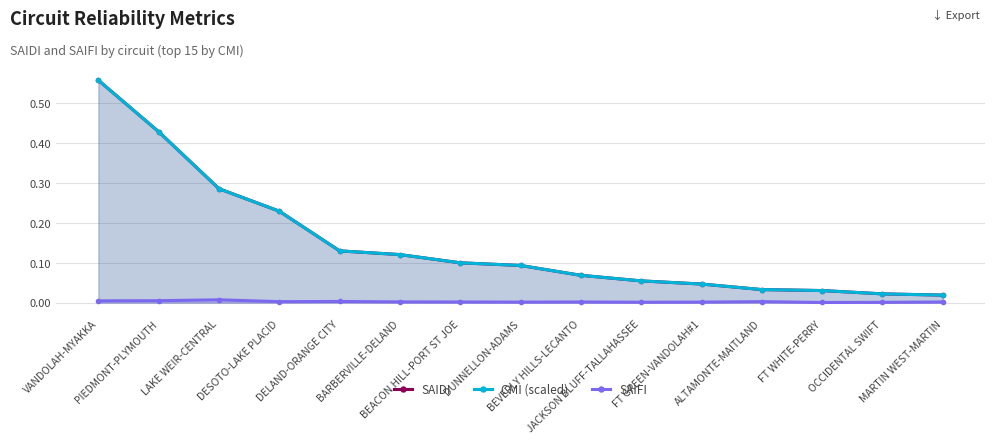

Reading right to left, list all the values displayed in this chart.

SAIDI: MARTIN WEST-MARTIN=0.0	OCCIDENTAL SWIFT=0.0	FT WHITE-PERRY=0.0	ALTAMONTE-MAITLAND=0.0	FT GREEN-VANDOLAH#1=0.0	JACKSON BLUFF-TALLAHASSEE=0.1	BEVERLY HILLS-LECANTO=0.1	DUNNELLON-ADAMS=0.1	BEACON HILL-PORT ST JOE=0.1	BARBERVILLE-DELAND=0.1	DELAND-ORANGE CITY=0.1	DESOTO-LAKE PLACID=0.2	LAKE WEIR-CENTRAL=0.3	PIEDMONT-PLYMOUTH=0.4	VANDOLAH-MYAKKA=0.6
CMI (scaled): MARTIN WEST-MARTIN=0.0	OCCIDENTAL SWIFT=0.0	FT WHITE-PERRY=0.0	ALTAMONTE-MAITLAND=0.0	FT GREEN-VANDOLAH#1=0.0	JACKSON BLUFF-TALLAHASSEE=0.1	BEVERLY HILLS-LECANTO=0.1	DUNNELLON-ADAMS=0.1	BEACON HILL-PORT ST JOE=0.1	BARBERVILLE-DELAND=0.1	DELAND-ORANGE CITY=0.1	DESOTO-LAKE PLACID=0.2	LAKE WEIR-CENTRAL=0.3	PIEDMONT-PLYMOUTH=0.4	VANDOLAH-MYAKKA=0.6
SAIFI: MARTIN WEST-MARTIN=0.0	OCCIDENTAL SWIFT=0.0	FT WHITE-PERRY=0.0	ALTAMONTE-MAITLAND=0.0	FT GREEN-VANDOLAH#1=0.0	JACKSON BLUFF-TALLAHASSEE=0.0	BEVERLY HILLS-LECANTO=0.0	DUNNELLON-ADAMS=0.0	BEACON HILL-PORT ST JOE=0.0	BARBERVILLE-DELAND=0.0	DELAND-ORANGE CITY=0.0	DESOTO-LAKE PLACID=0.0	LAKE WEIR-CENTRAL=0.0	PIEDMONT-PLYMOUTH=0.0	VANDOLAH-MYAKKA=0.0